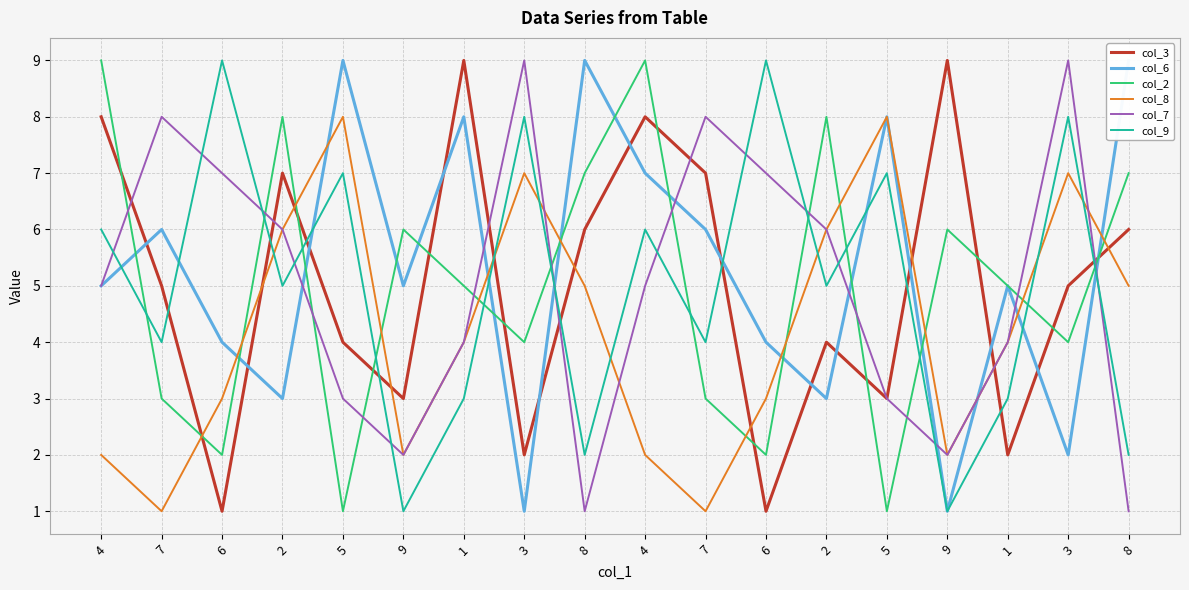

Reading right to left, list all the values displayed in this chart.

col_3: 8=6	3=5	1=2	9=9	5=3	2=4	6=1	7=7	4=8	8=6	3=2	1=9	9=3	5=4	2=7	6=1	7=5	4=8
col_6: 8=9	3=2	1=5	9=1	5=8	2=3	6=4	7=6	4=7	8=9	3=1	1=8	9=5	5=9	2=3	6=4	7=6	4=5
col_2: 8=7	3=4	1=5	9=6	5=1	2=8	6=2	7=3	4=9	8=7	3=4	1=5	9=6	5=1	2=8	6=2	7=3	4=9
col_8: 8=5	3=7	1=4	9=2	5=8	2=6	6=3	7=1	4=2	8=5	3=7	1=4	9=2	5=8	2=6	6=3	7=1	4=2
col_7: 8=1	3=9	1=4	9=2	5=3	2=6	6=7	7=8	4=5	8=1	3=9	1=4	9=2	5=3	2=6	6=7	7=8	4=5
col_9: 8=2	3=8	1=3	9=1	5=7	2=5	6=9	7=4	4=6	8=2	3=8	1=3	9=1	5=7	2=5	6=9	7=4	4=6